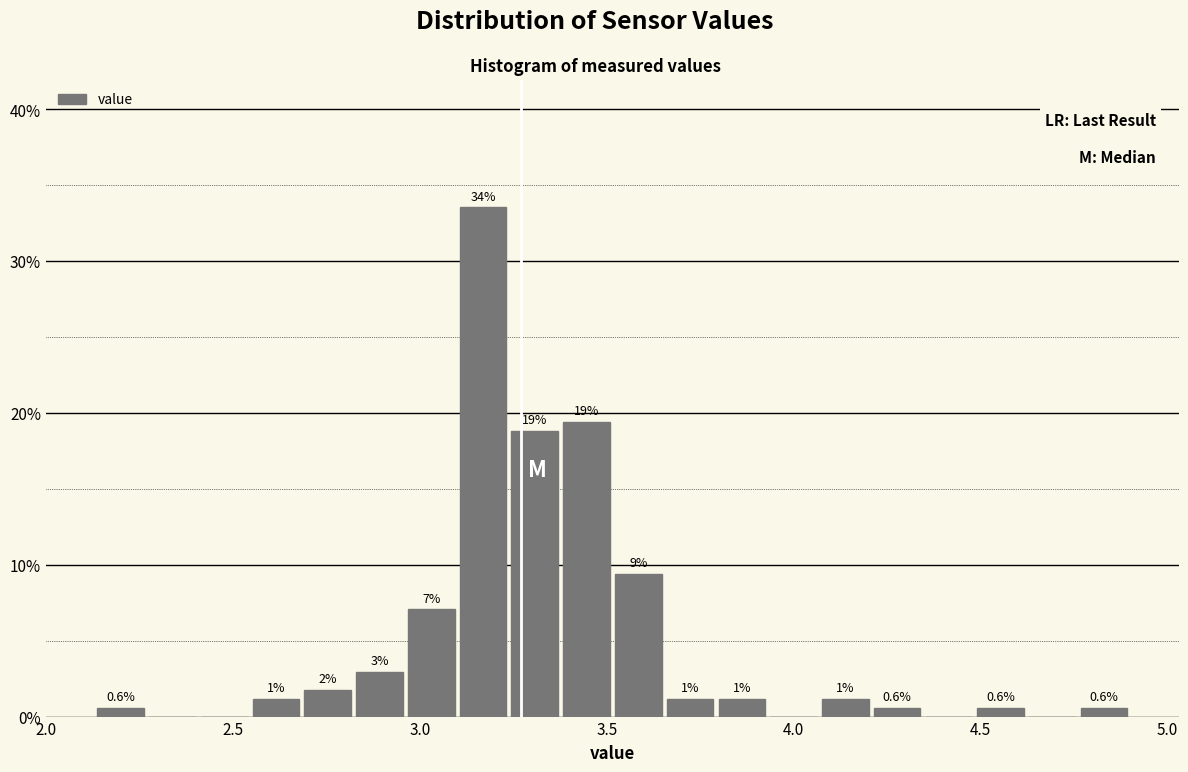

Around what value on the x-axis is the tallest bar? Give the approximate position of its centre, as read against the axis.

3.15